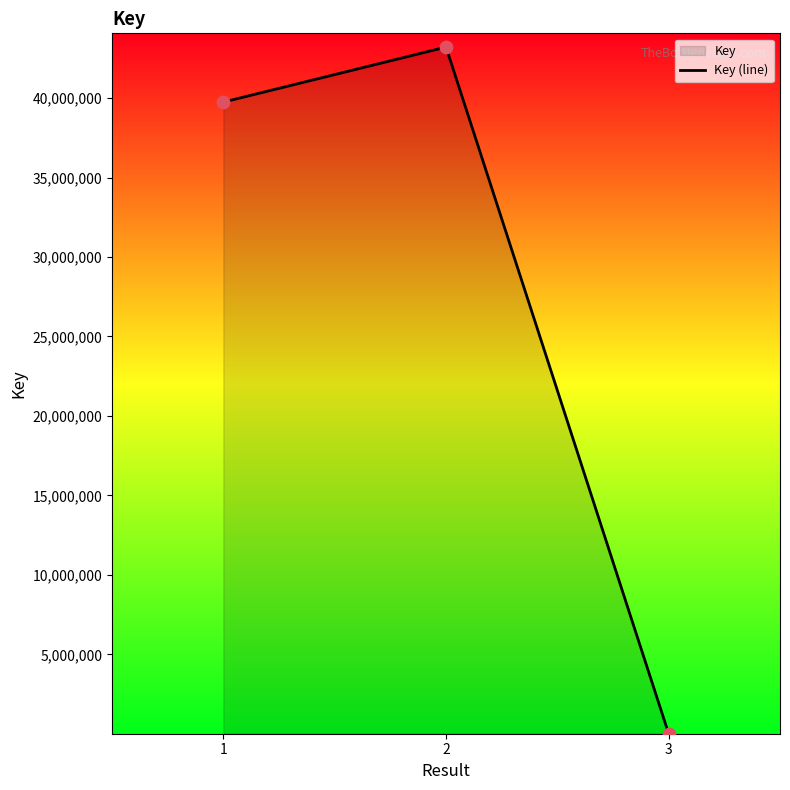

Which has a higher value, 3 or 2?

2